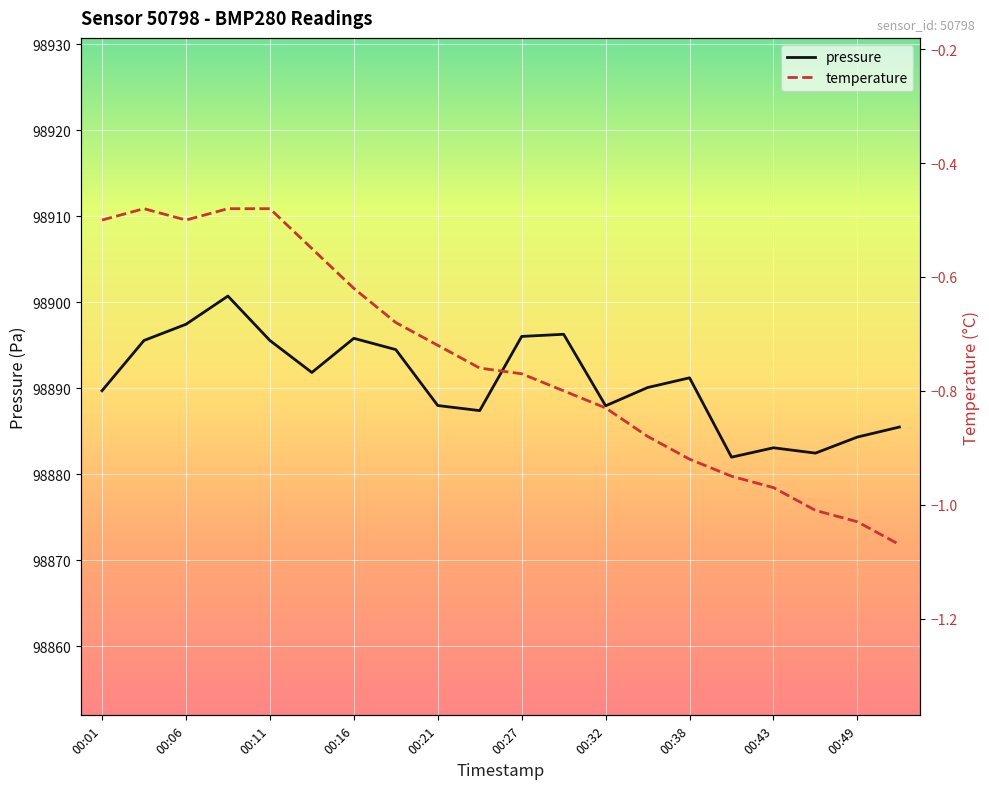

Reading left to right, list all the values displayed in this chart.

pressure: 98889.7	98895.6	98897.4	98900.7	98895.6	98891.8	98895.8	98894.5	98888.0	98887.4	98896.0	98896.3	98888.0	98890.1	98891.2	98882.0	98883.1	98882.5	98884.3	98885.5
temperature: -0.5	-0.5	-0.5	-0.5	-0.5	-0.6	-0.6	-0.7	-0.7	-0.8	-0.8	-0.8	-0.8	-0.9	-0.9	-0.9	-1.0	-1.0	-1.0	-1.1